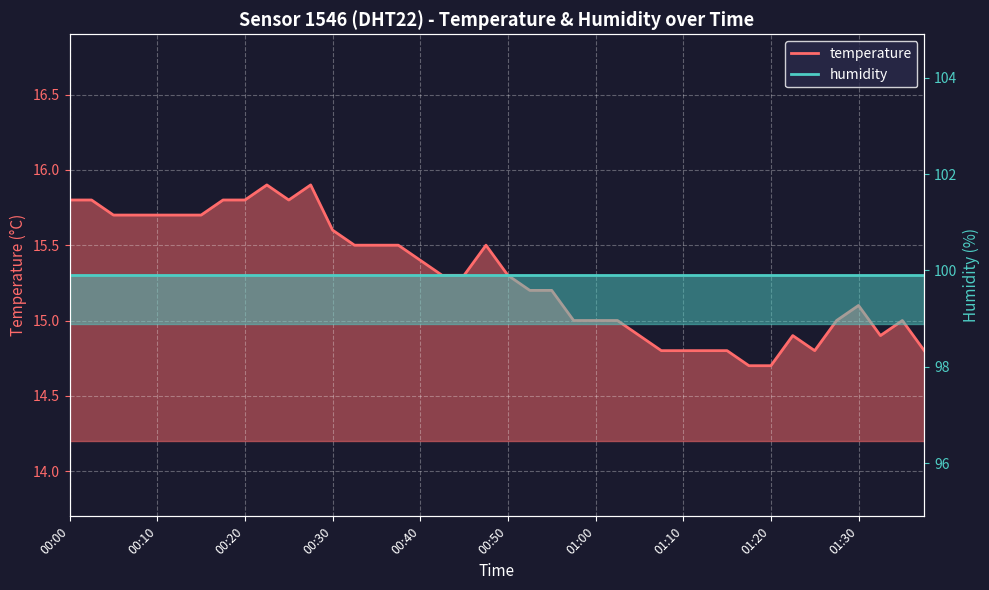

What is the sum of all values?

611.6